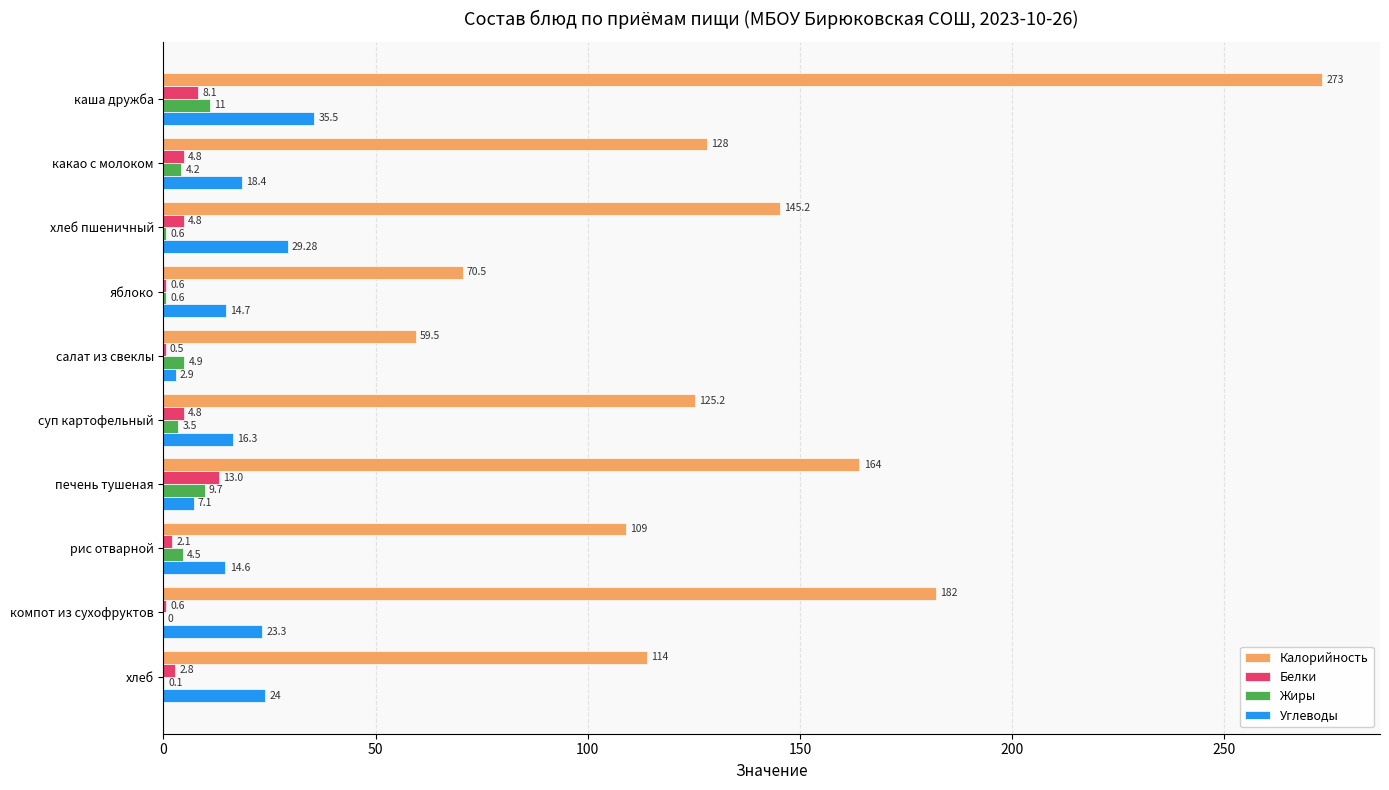

Which series changed the most between суп картофельный and хлеб?

Калорийность